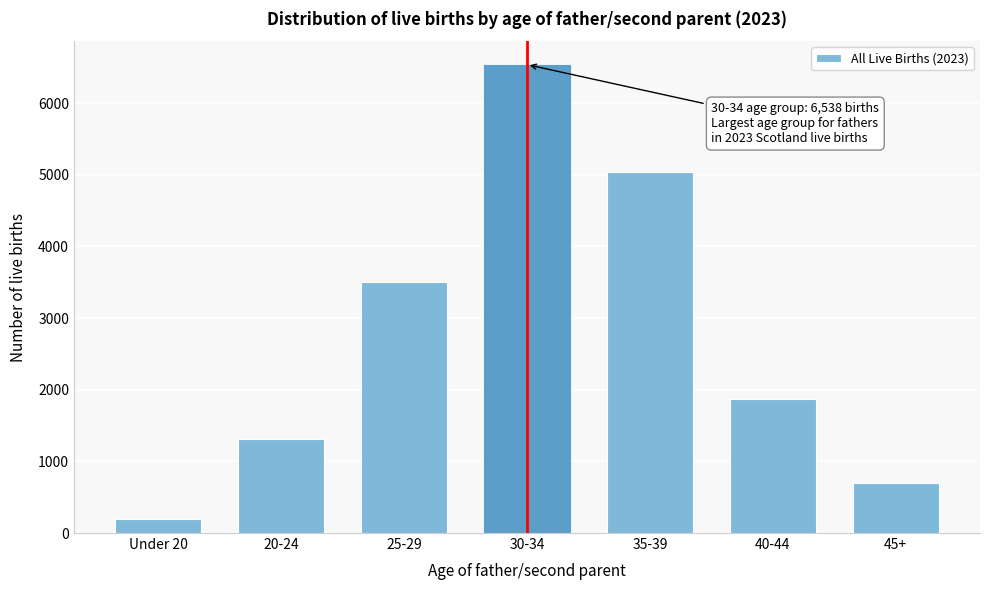

Reading left to right, transcribe all the data shown in this chart.

Under 20=197	20-24=1316	25-29=3508	30-34=6538	35-39=5038	40-44=1870	45+=695